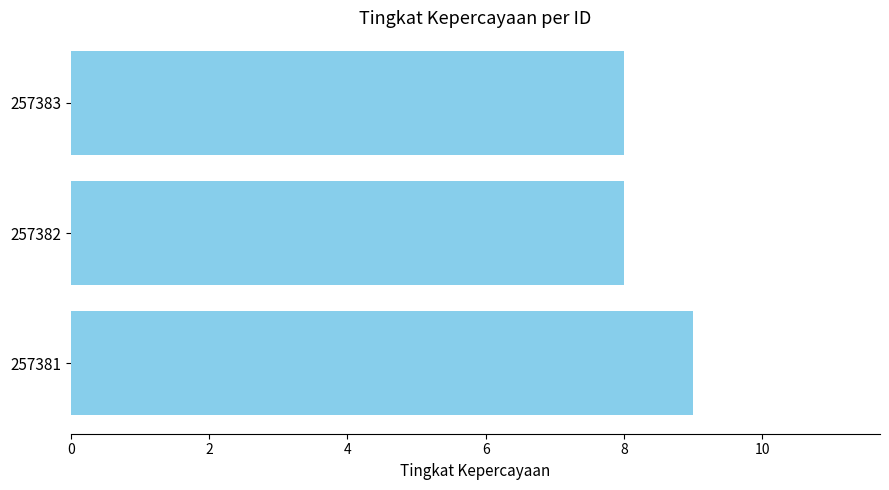

Are the bars grouped side by side (vs. stacked)?

No